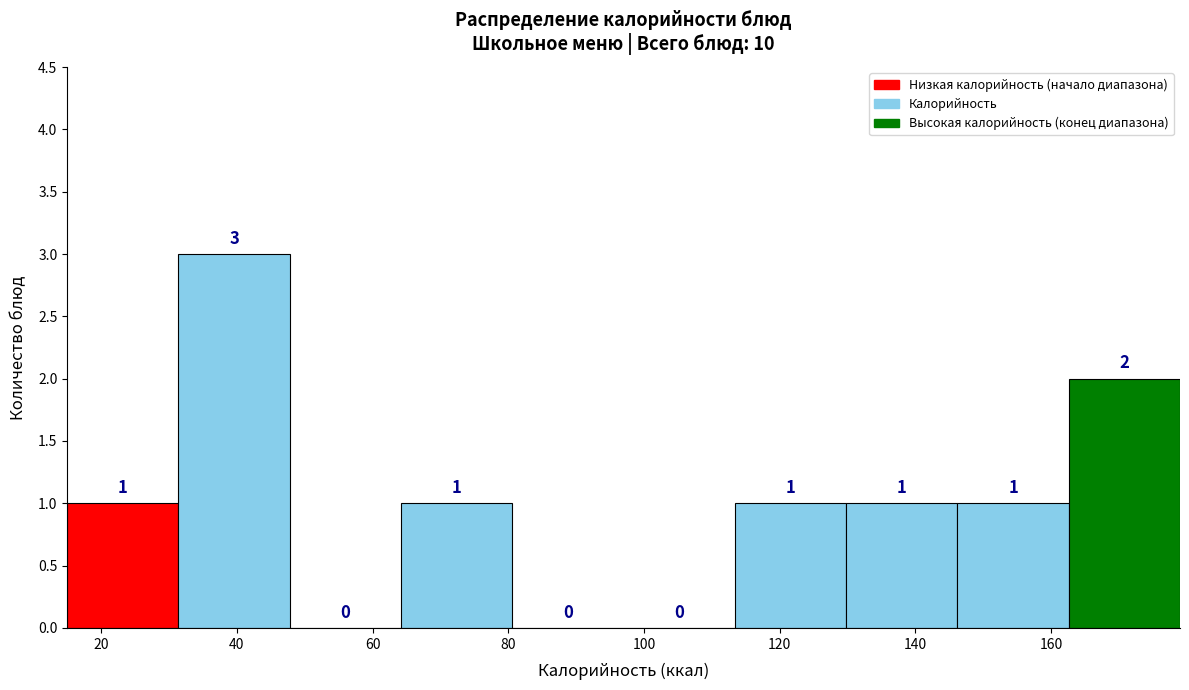

Reading left to right, list every bar in this chart as the range it spans on the x-axis followed by its height. The bar edges are not printed on the chart, so give them approximately, as read against the axis.

15.0 to 31.4: 1
31.4 to 47.8: 3
47.8 to 64.2: 0
64.2 to 80.6: 1
80.6 to 97.0: 0
97.0 to 113.4: 0
113.4 to 129.8: 1
129.8 to 146.2: 1
146.2 to 162.6: 1
162.6 to 179.0: 2